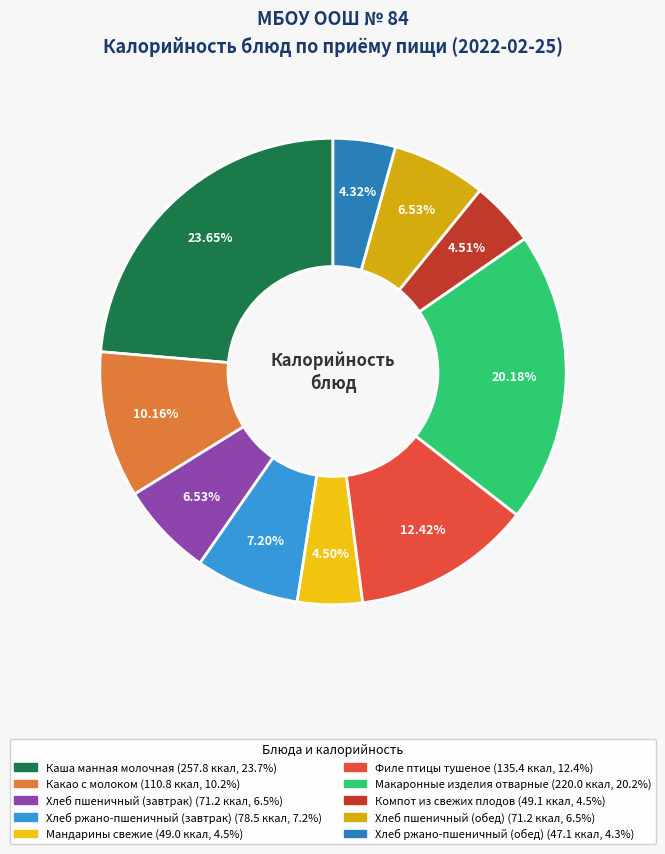

Does Компот из свежих плодов represent more than half of the total?

No